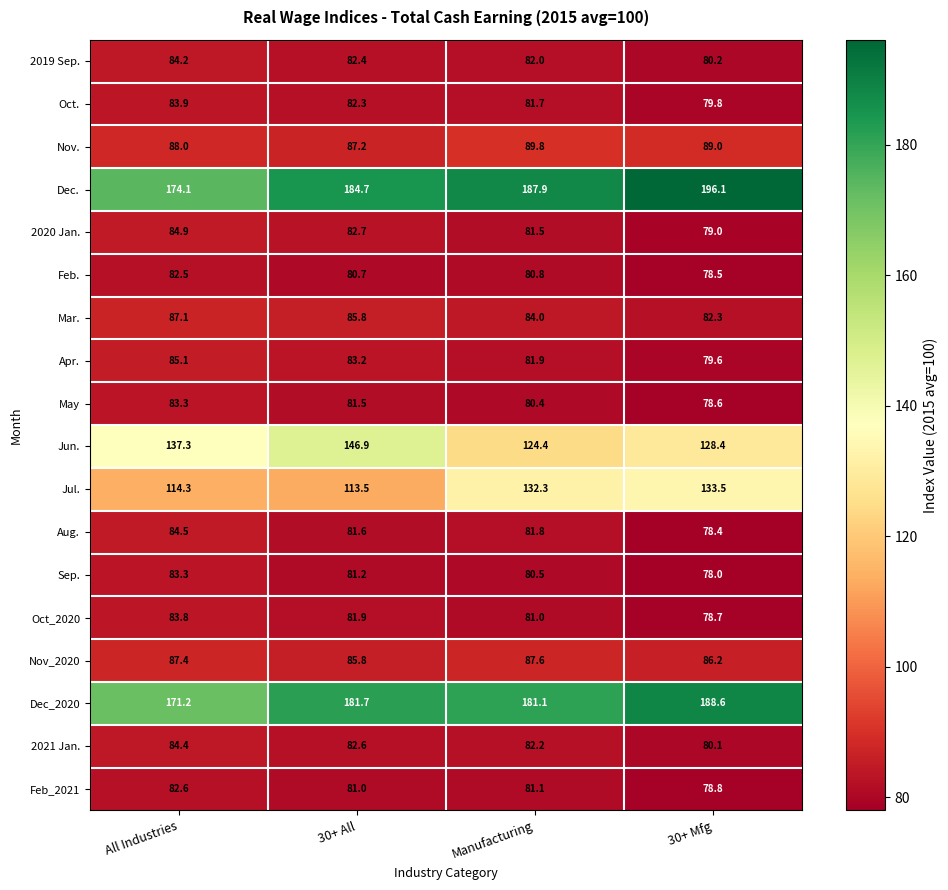

At which label does Feb. reach its peak?

All Industries